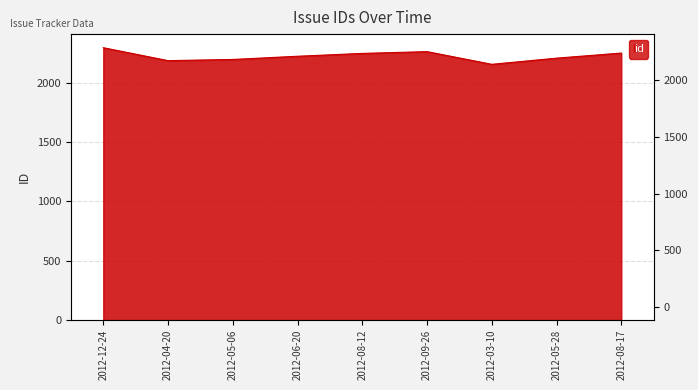

What is the greatest value displayed?

2295